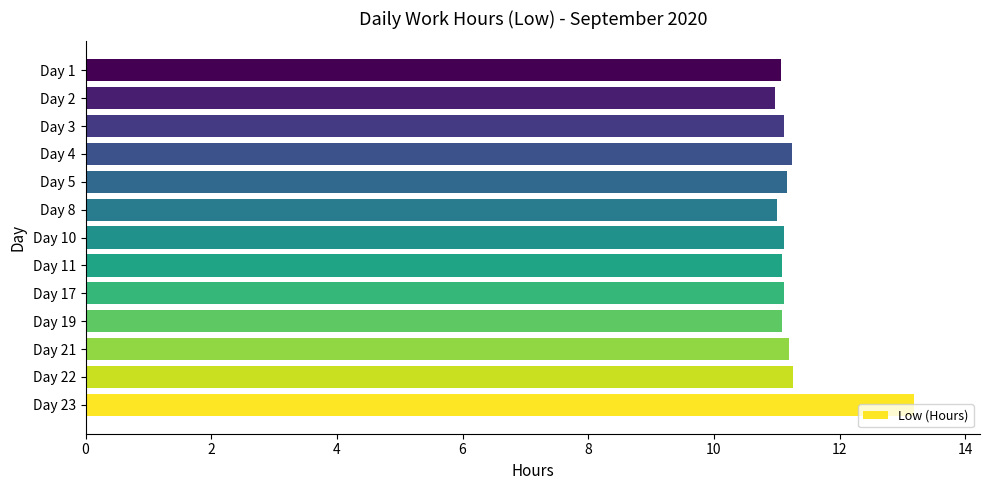

How many bars are there in total?

13